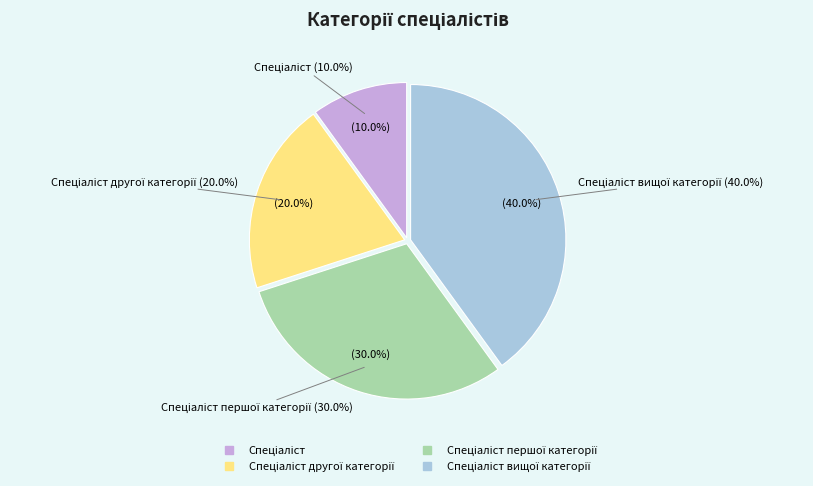

How many segments does this pie chart have?

4